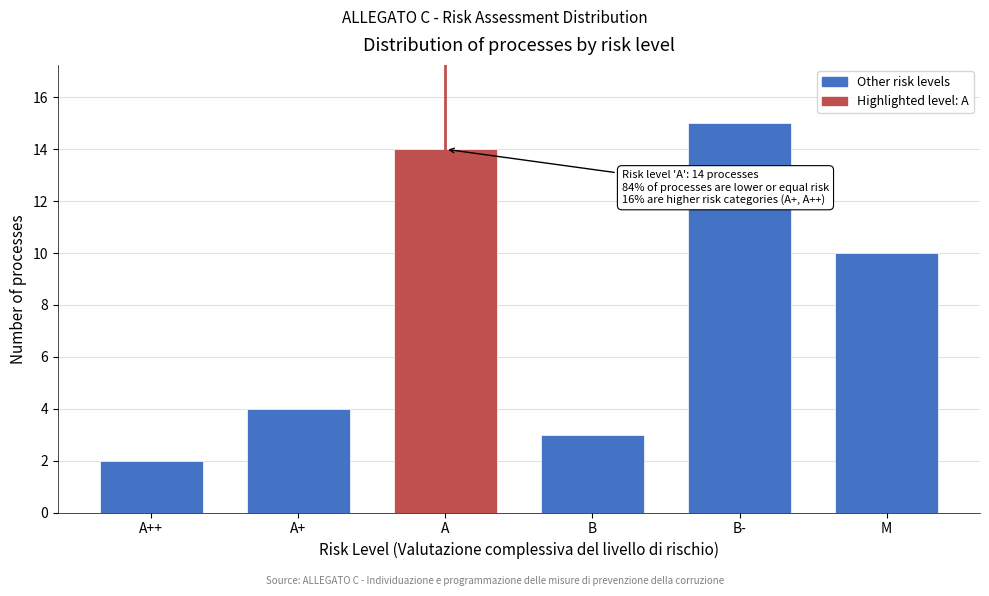

Reading right to left, what are all the values shown in this chart?

M=10	B-=15	B=3	A=14	A+=4	A++=2